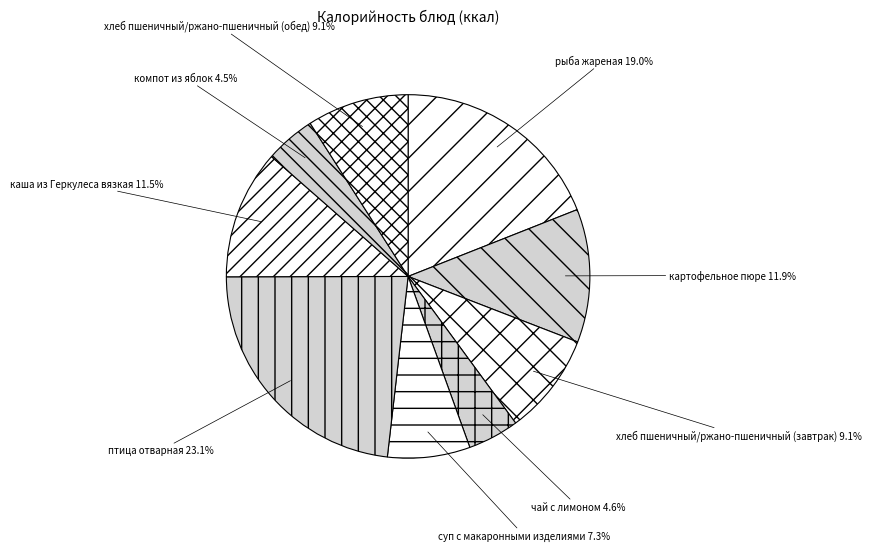

Do суп с макаронными изделиями and каша из Геркулеса вязкая together represent more than half of the pie?

No